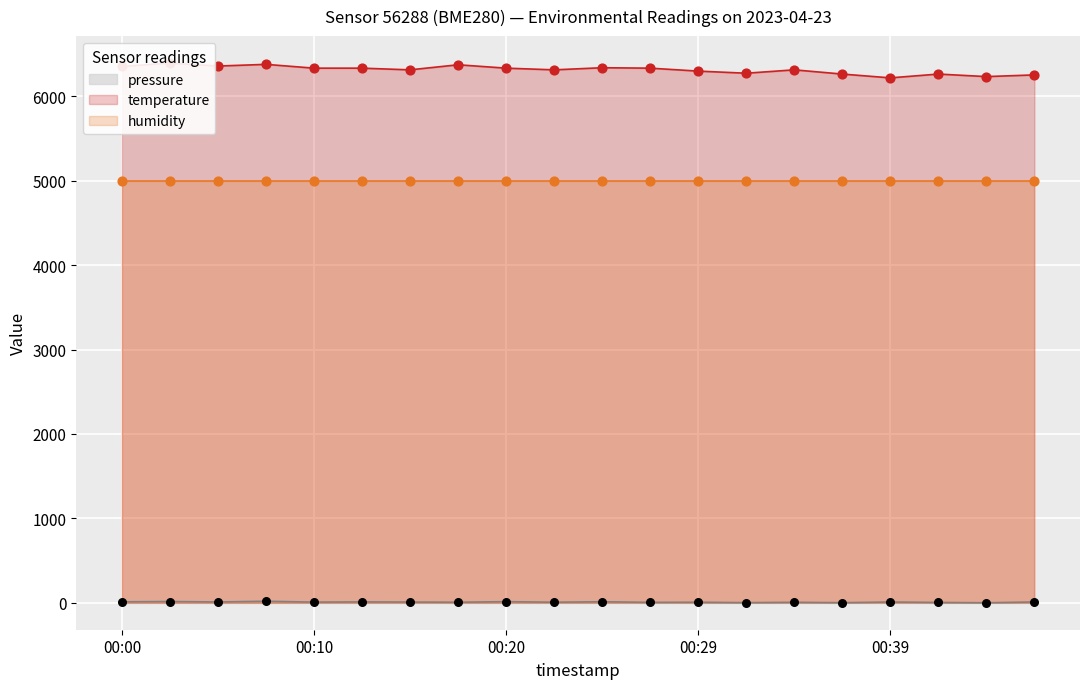

Which series contains the lowest Y value?

pressure